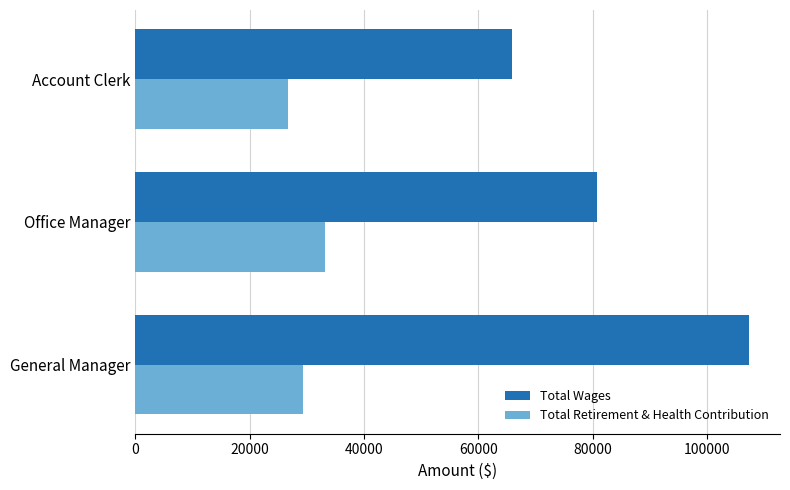

What is the total value across all series at Office Manager?

113954